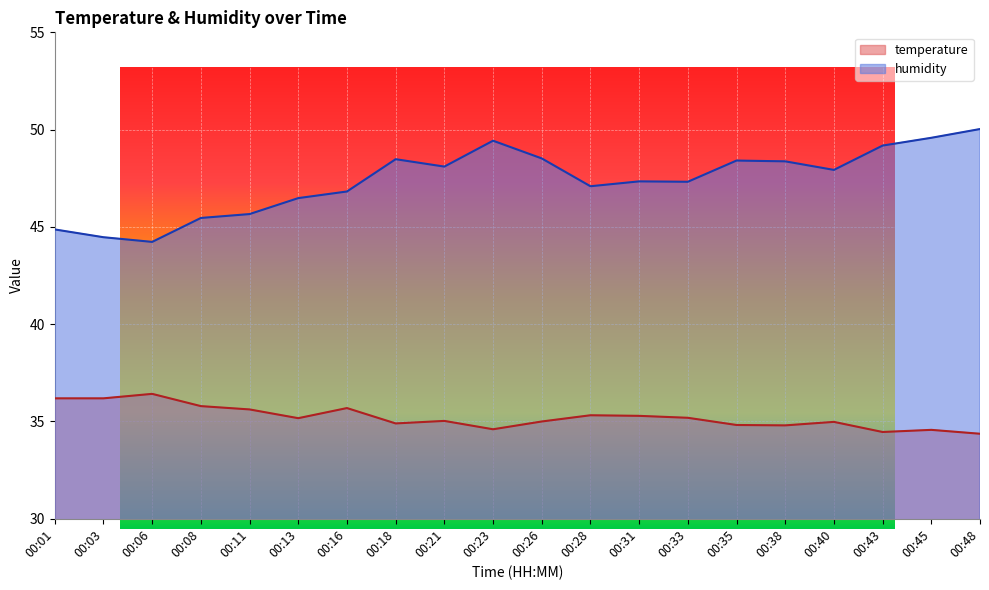

List the labels in order of temperature value, smallest first.

00:48, 00:43, 00:45, 00:23, 00:38, 00:35, 00:18, 00:40, 00:26, 00:21, 00:13, 00:33, 00:31, 00:28, 00:11, 00:16, 00:08, 00:01, 00:03, 00:06